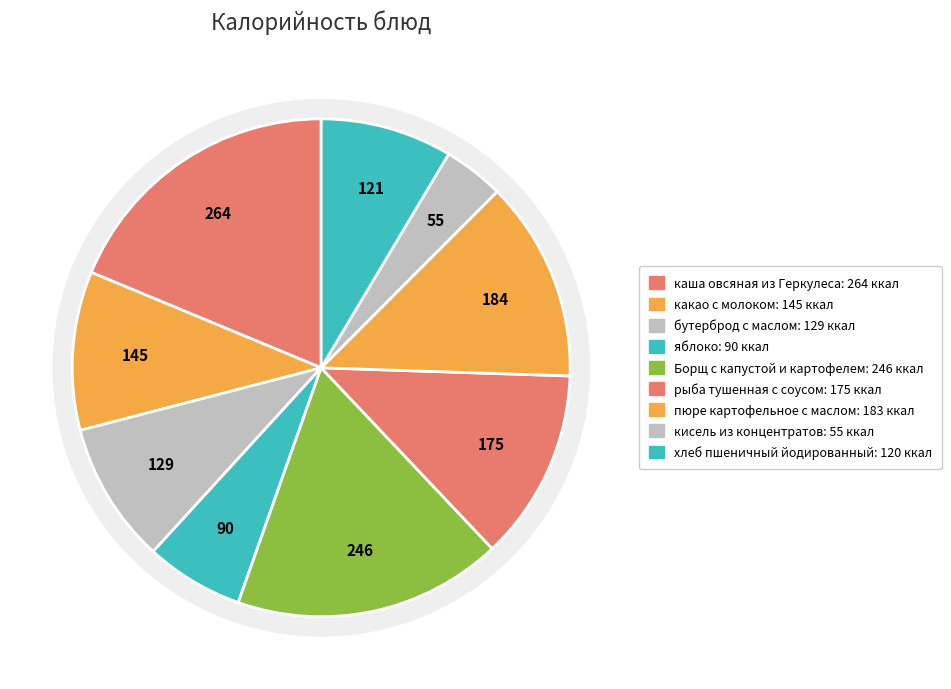

Combined, do каша овсяная из Геркулеса and кисель из концентратов account for over 50%?

No